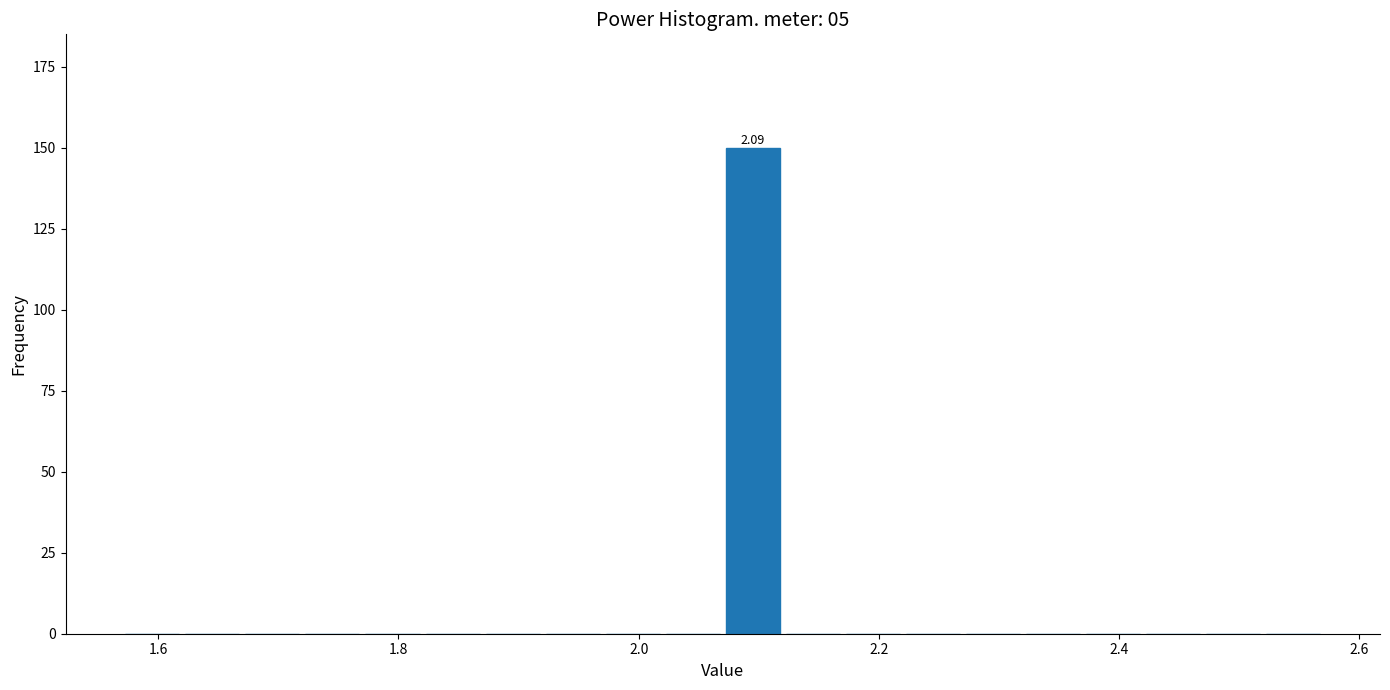

Read against the x-axis, roughly where is the centre of the tallest bar?

2.10